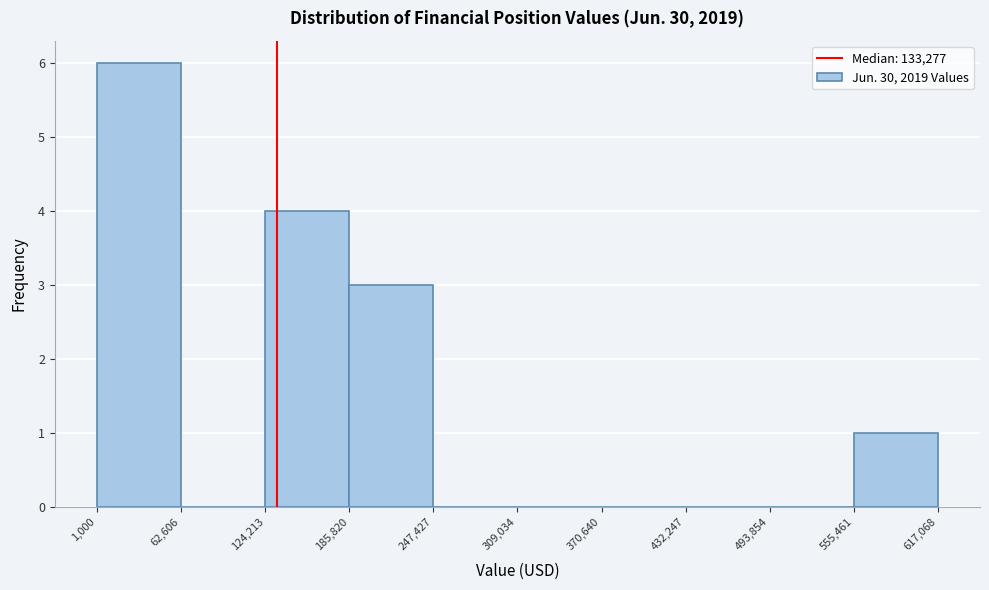

Reading left to right, list every bar in this chart as the range it spans on the x-axis followed by its height. The values are not printed on the chart, so give them approximately, as read against the axis.

1,000 to 62,606: 6
62,606 to 124,213: 0
124,213 to 185,820: 4
185,820 to 247,427: 3
247,427 to 309,034: 0
309,034 to 370,640: 0
370,640 to 432,247: 0
432,247 to 493,854: 0
493,854 to 555,461: 0
555,461 to 617,068: 1